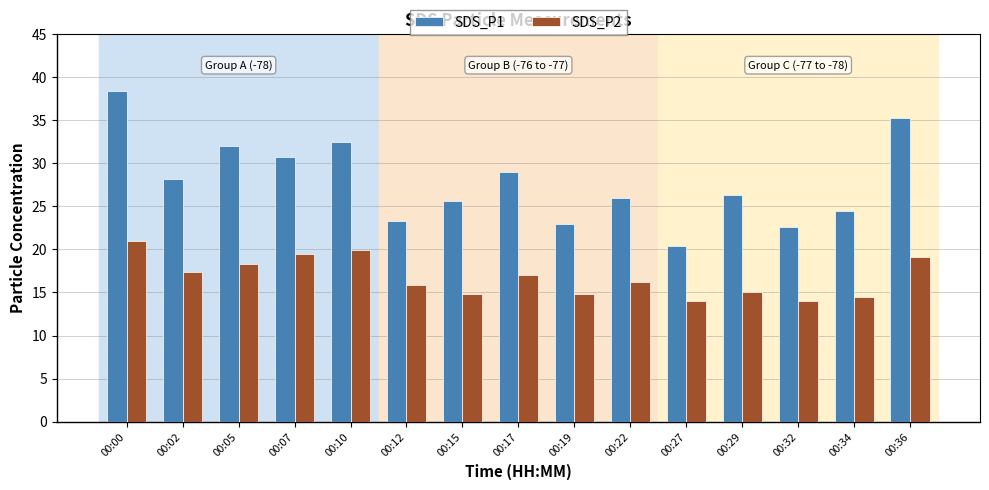

Does the chart contain any negative values?

No